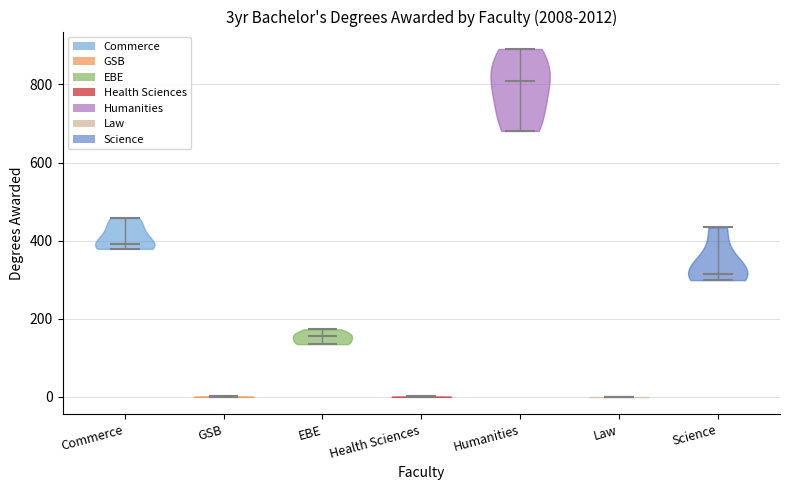

Reading left to right, read every violin against the y-axis: where its median line is, and the lowest and highest points it reaches. The values are not printed on the chart, so give them approximately, as read against the axis.

Commerce: median line 400, lowest point 380, highest point 460
GSB: median line 0, lowest point 0, highest point 0
EBE: median line 160, lowest point 140, highest point 180
Health Sciences: median line 0, lowest point 0, highest point 0
Humanities: median line 800, lowest point 680, highest point 900
Law: median line 0, lowest point 0, highest point 0
Science: median line 320, lowest point 300, highest point 440